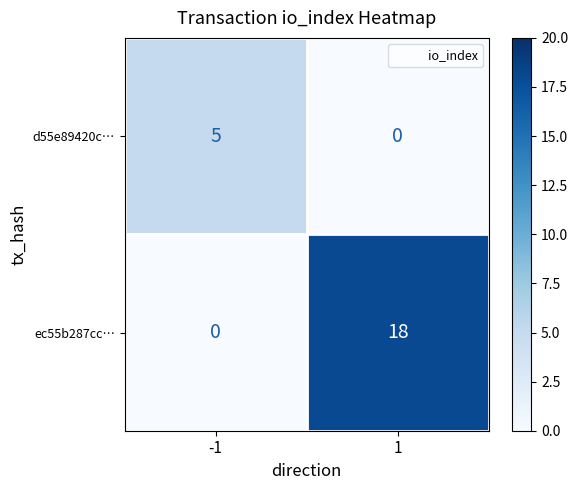

List the series in order of their peak value, highest first.

ec55b287cc…, d55e89420c…